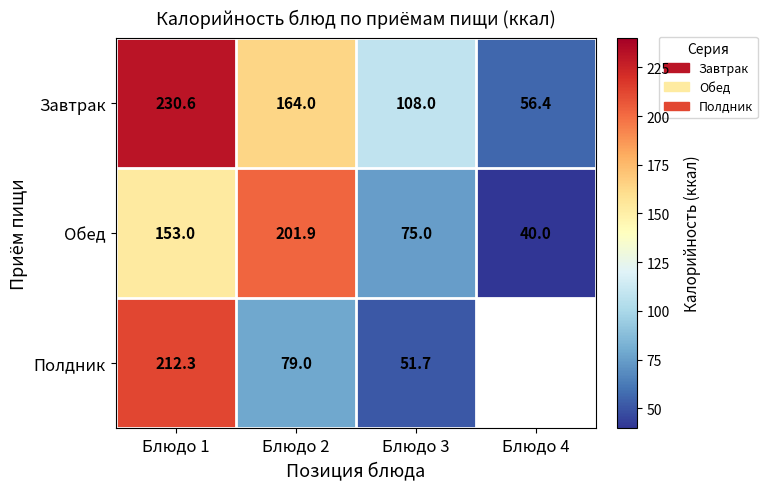

Between Блюдо 1 and Блюдо 2, which series saw the biggest shift?

Полдник